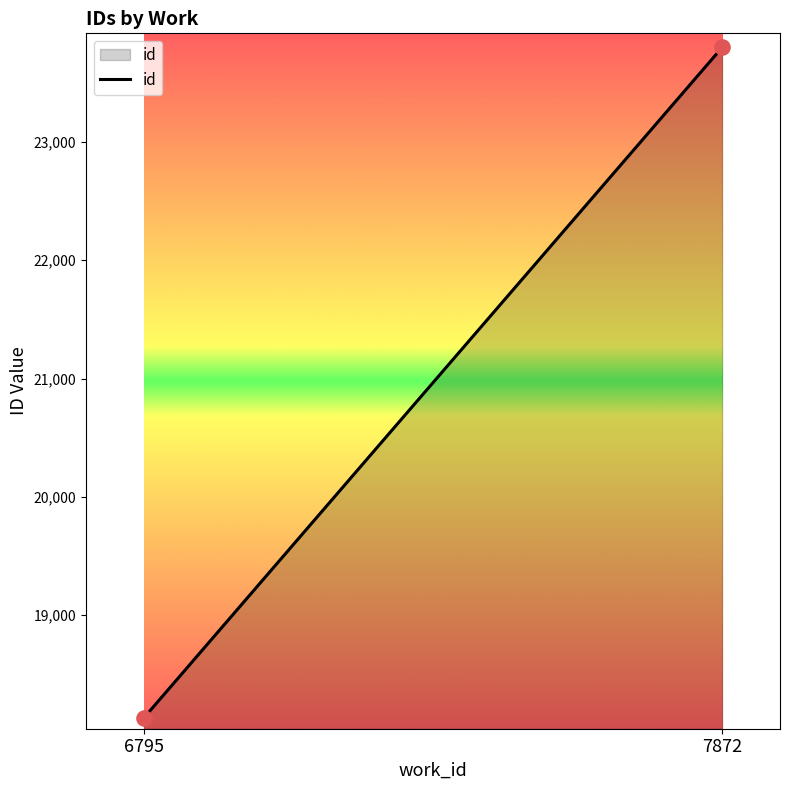

What is the range of Y values (max minus min)?

5670.0